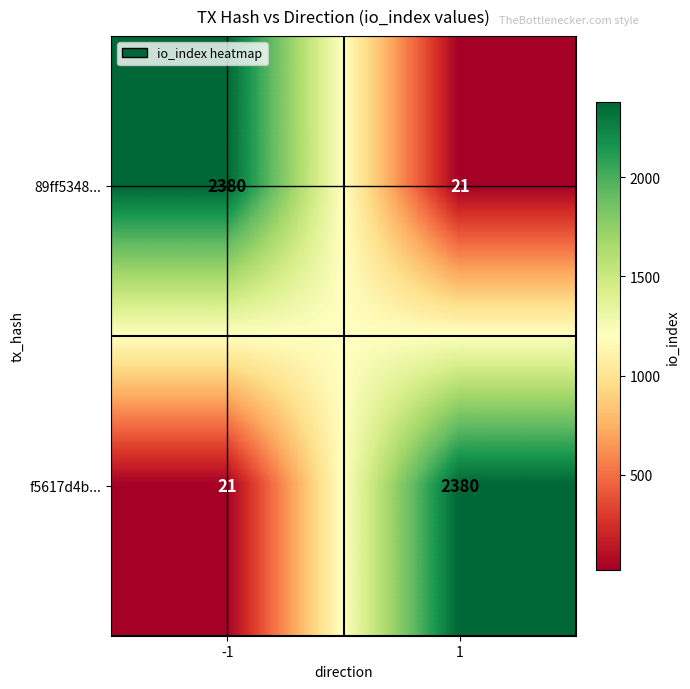

Read the f5617d4b... value at -1.

21